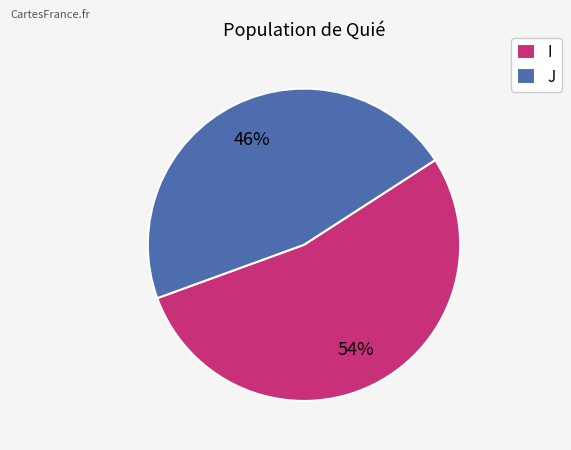

Which slice is the largest?

I